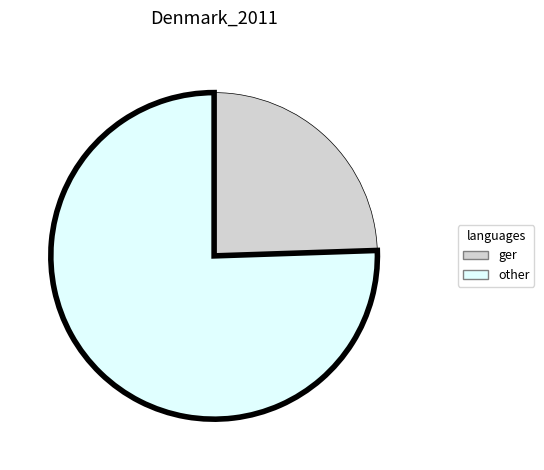

Rank the categories by value from lowest to highest.

ger, other